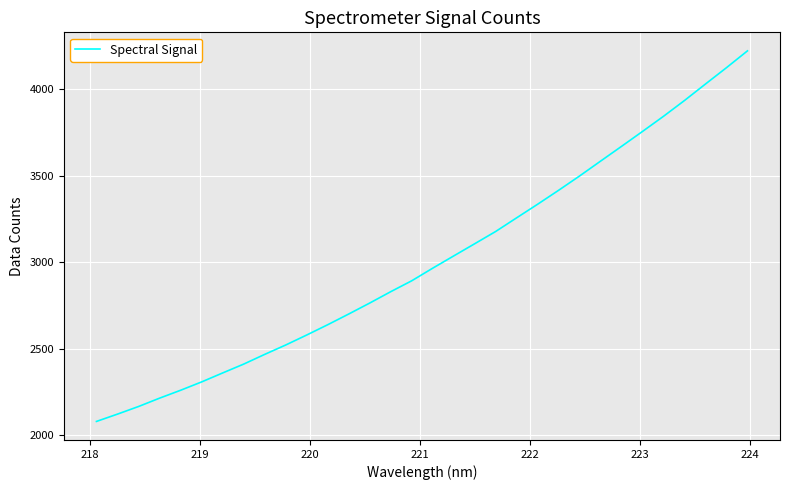

What is the minimum value shown in the chart?

2080.3